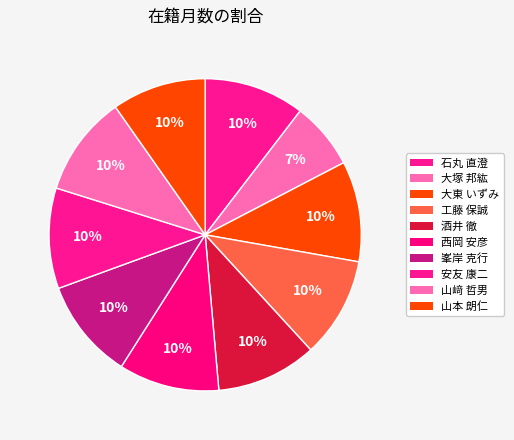

To the nearest percent, what is the combined percentage of 山本 朗仁 and 大東 いずみ?

20%